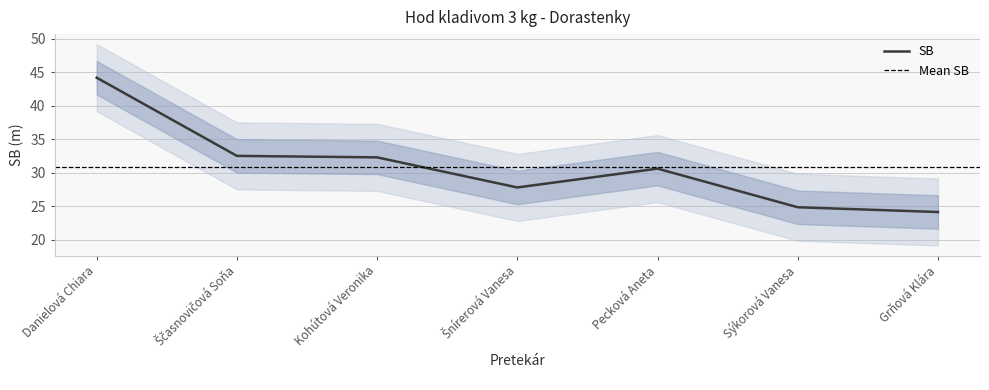

What is the difference between the maximum and second lowest values?

19.3